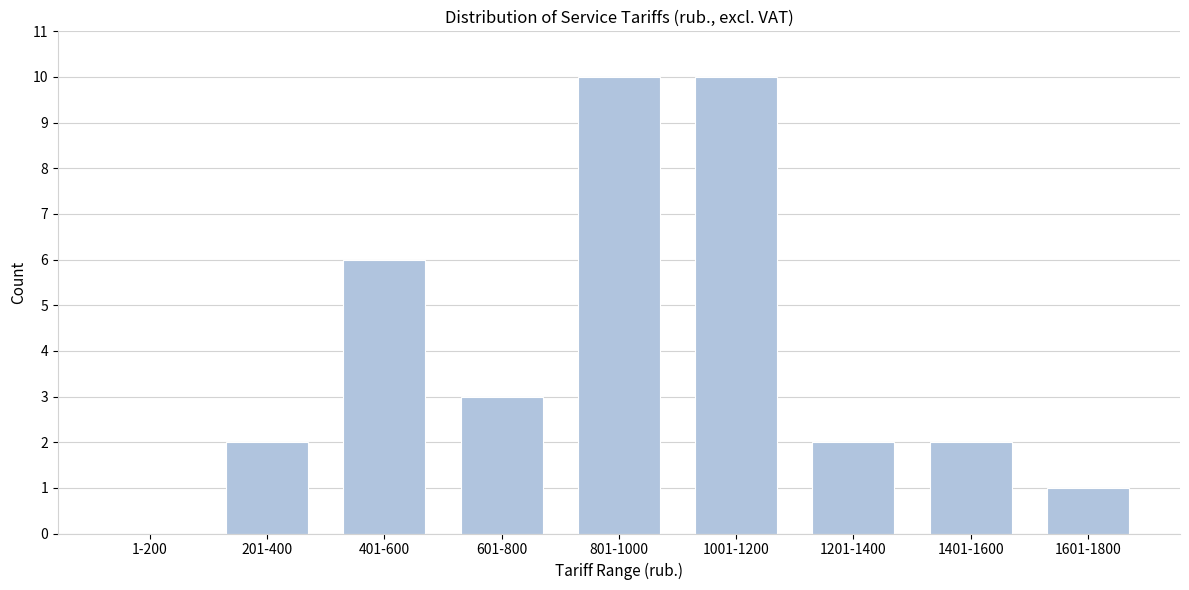

Reading right to left, list all the values displayed in this chart.

1601-1800=1	1401-1600=2	1201-1400=2	1001-1200=10	801-1000=10	601-800=3	401-600=6	201-400=2	1-200=0